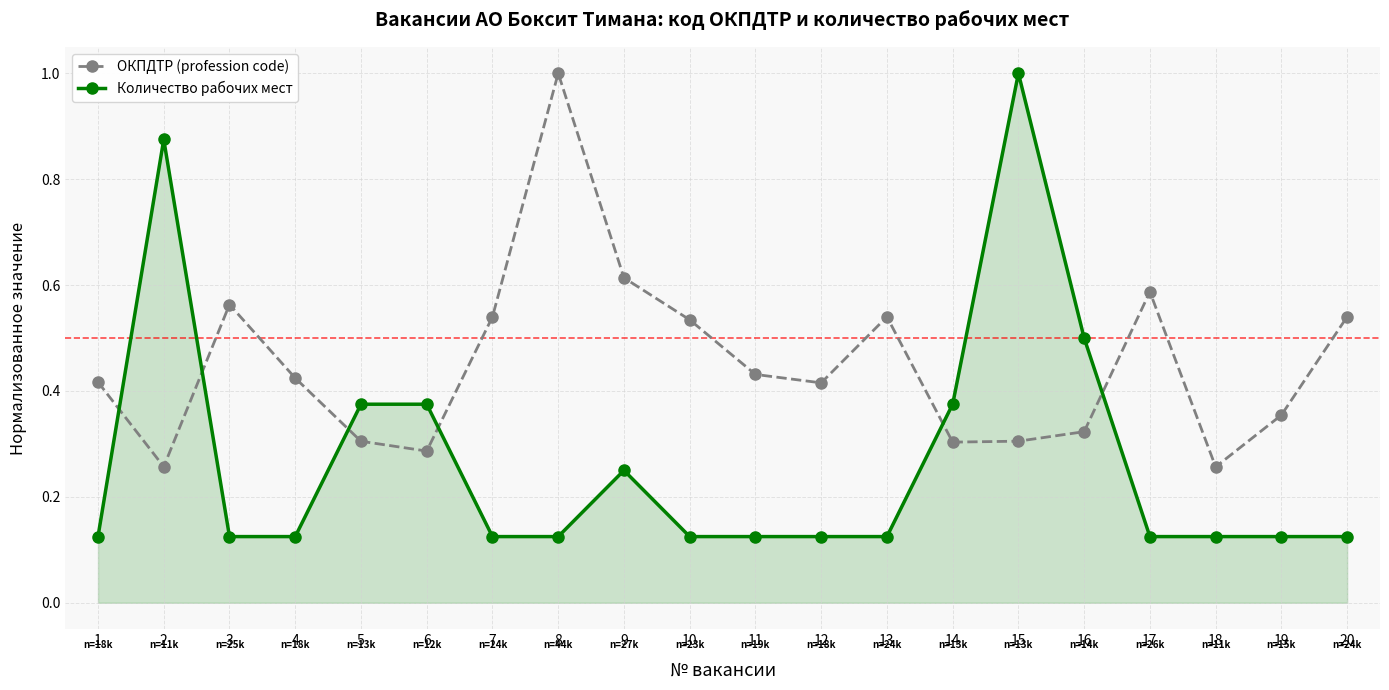

What is the total value across all series at 5?

0.7